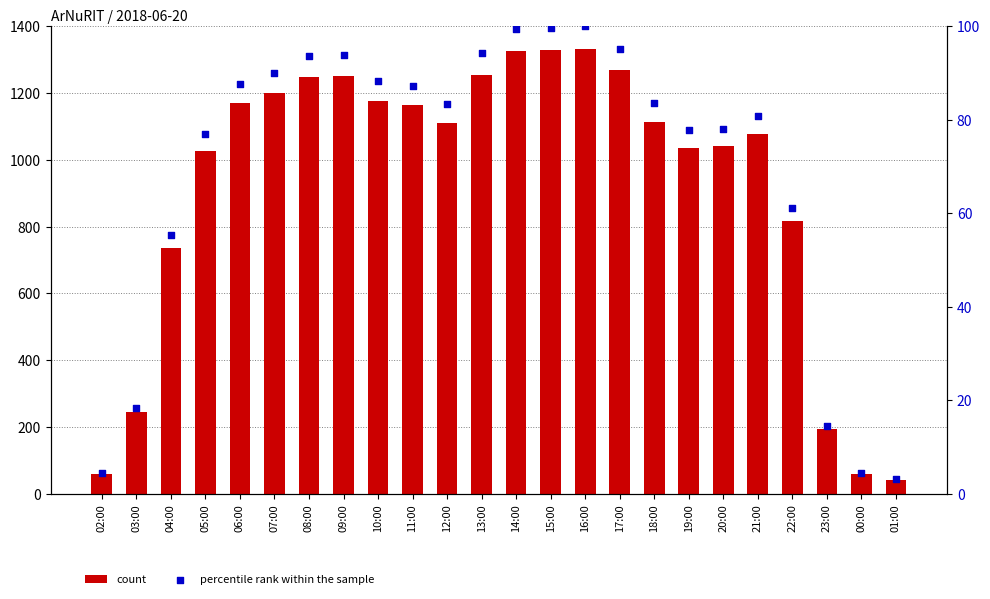

Which series reaches the maximum Y coordinate?

count